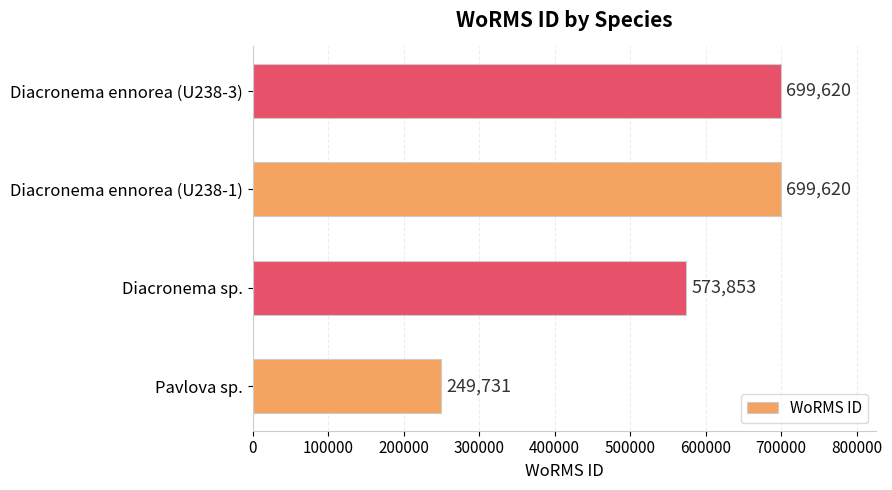

Reading top to bottom, list all the values displayed in this chart.

Diacronema ennorea (U238-3)=699620	Diacronema ennorea (U238-1)=699620	Diacronema sp.=573853	Pavlova sp.=249731